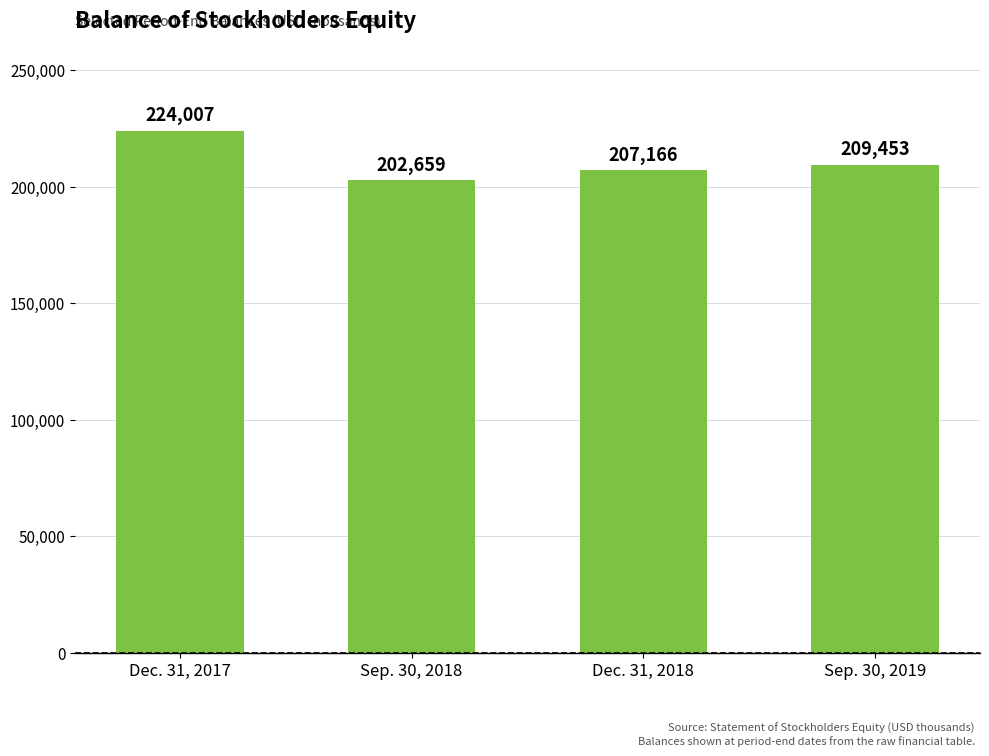

How many values are between 207166 and 224007?

3